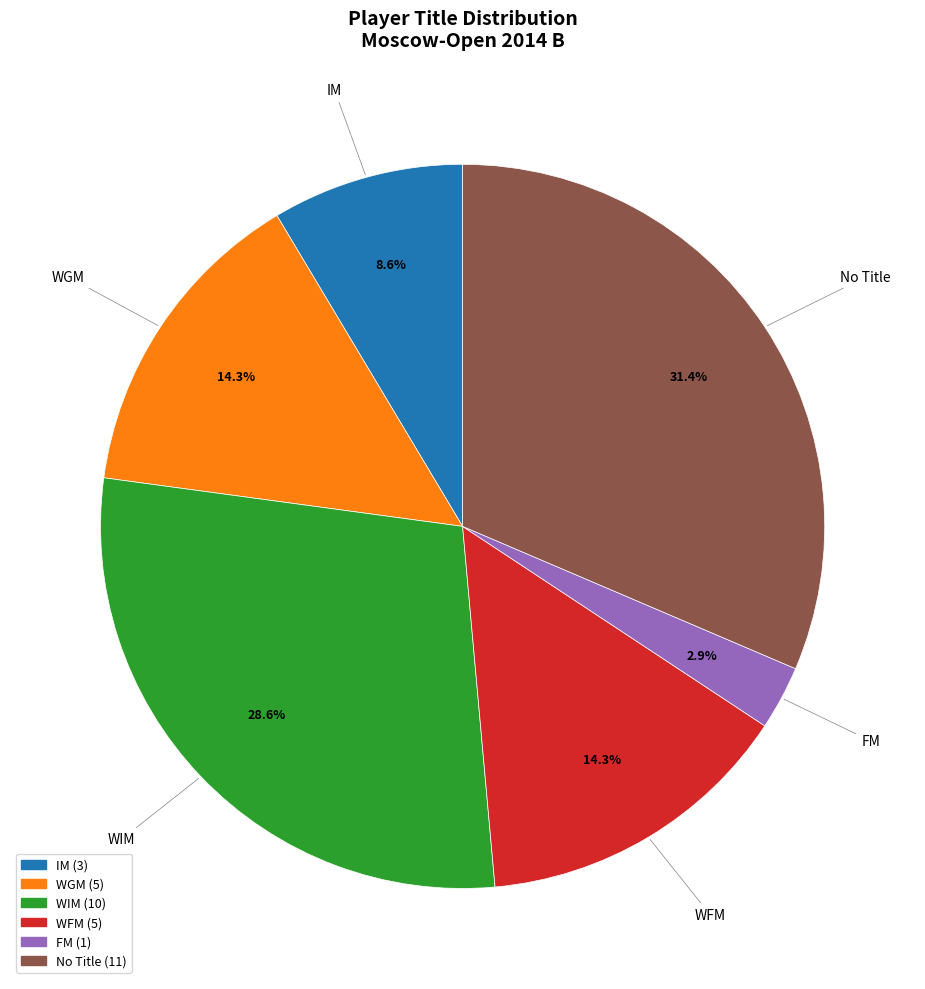

Is there a majority slice in this chart?

No